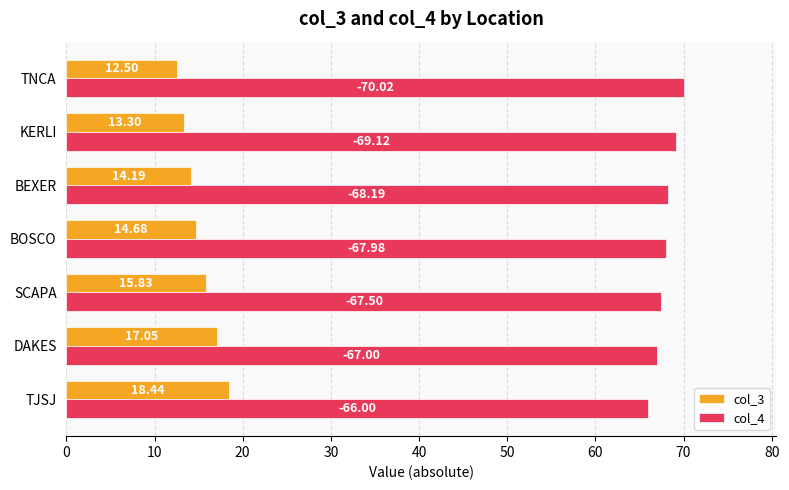

What is the average value of the col_3 series?

15.1